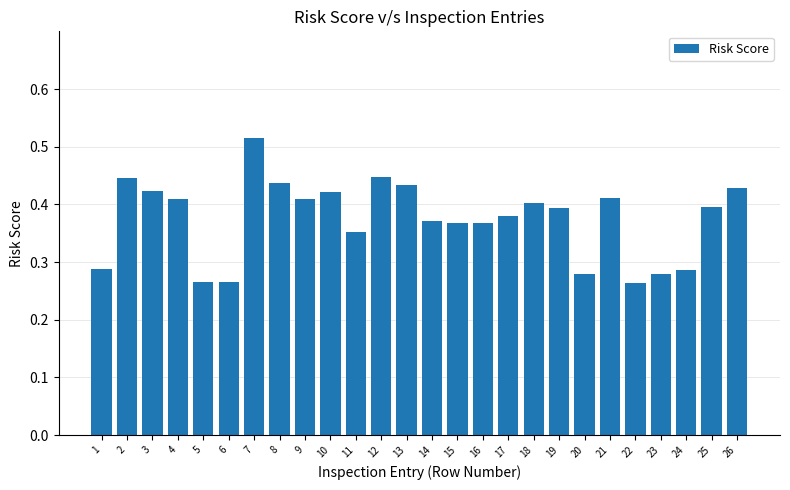

Count the values in the range 0 to 1.

26